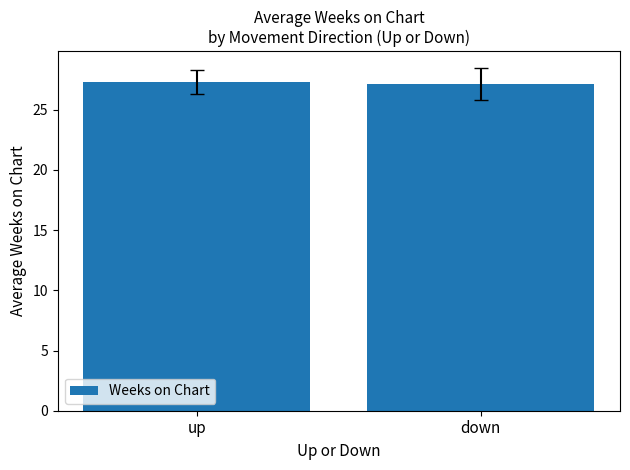

What is the maximum value shown in the chart?

27.3